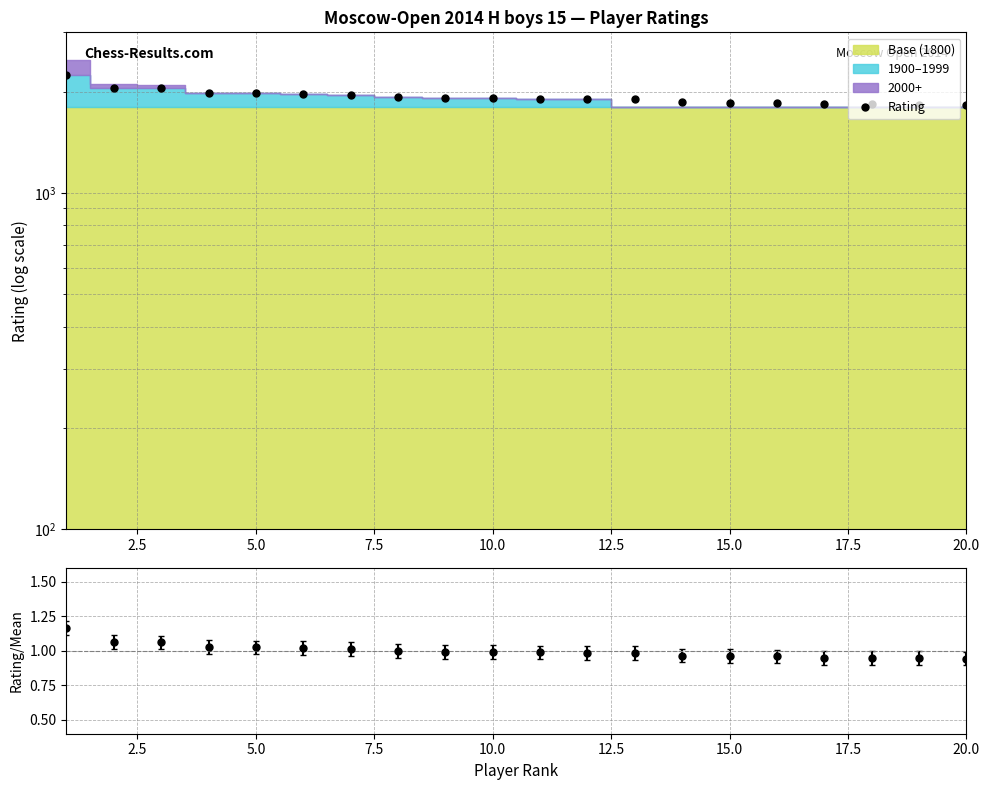

What is the sum of all values?

38569